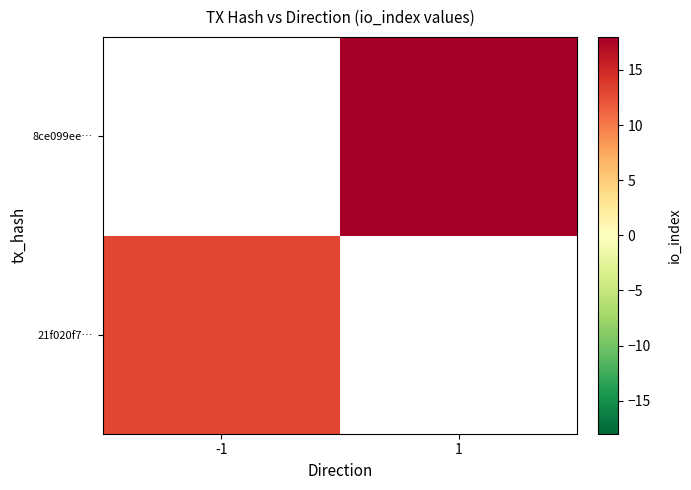

The value of 21f020f7… at -1 is 22.3. True or false?

False